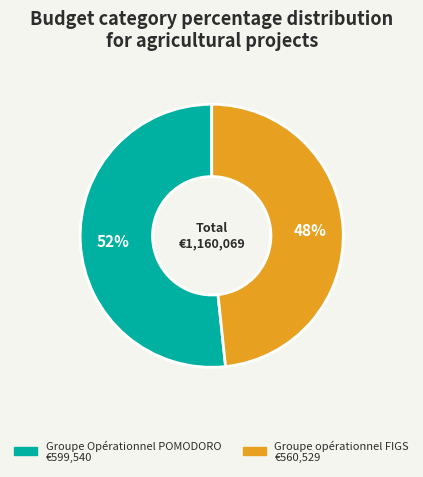

Do Groupe Opérationnel POMODORO and Groupe opérationnel FIGS together represent more than half of the pie?

Yes